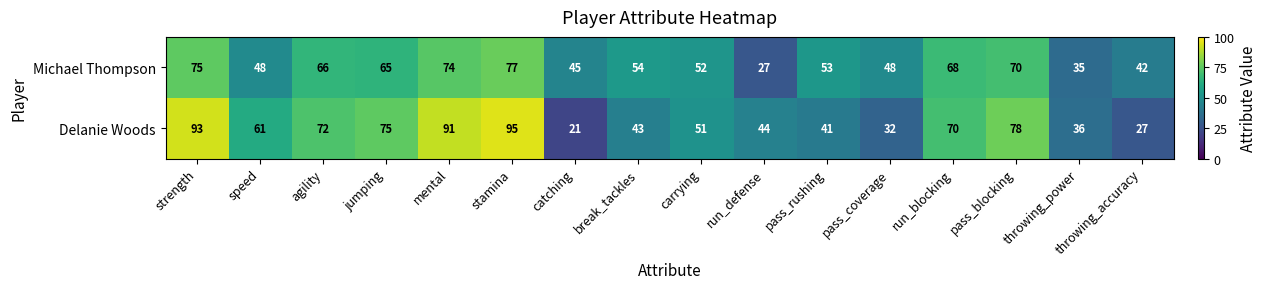

Between agility and break_tackles, which series saw the biggest shift?

Delanie Woods